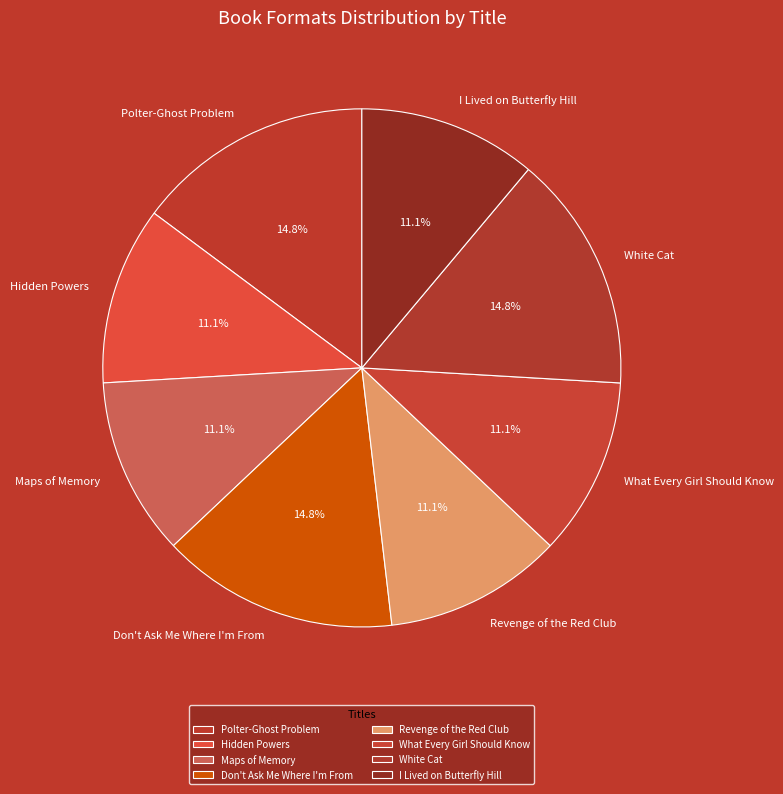

Is there any slice that represents more than half of the pie?

No